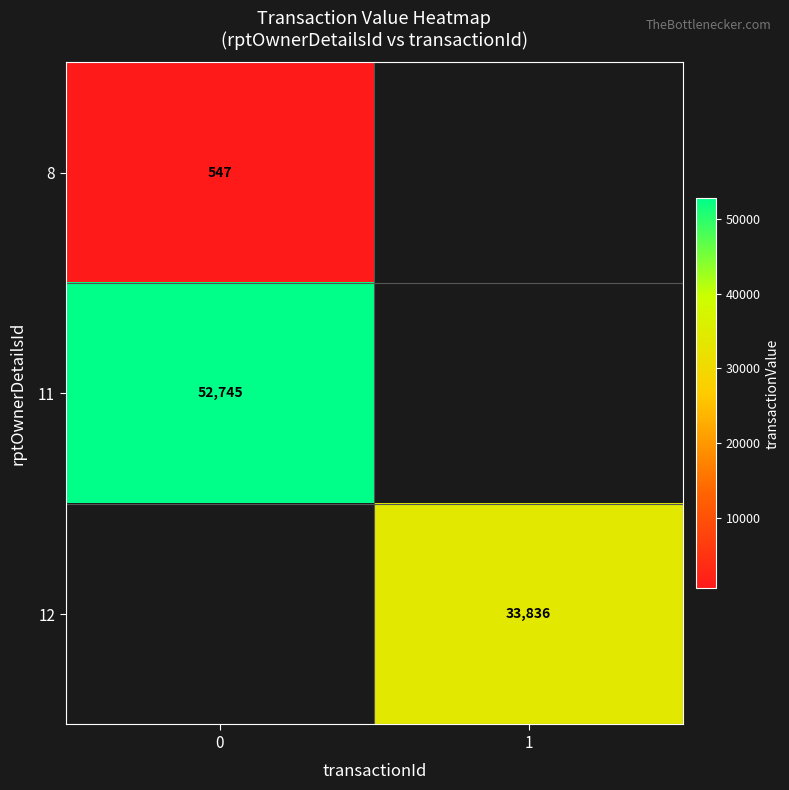

What is the spread (max minus min) of values at 0?

52198.0